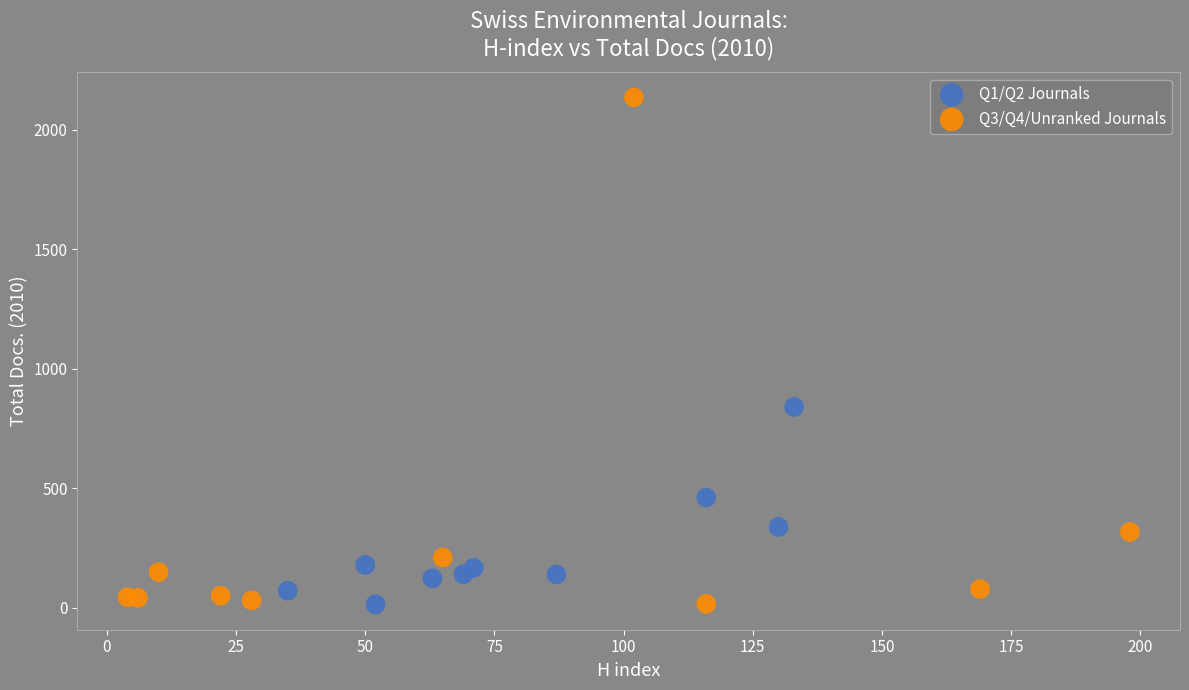

Which series reaches the maximum Y coordinate?

Q3/Q4/Unranked Journals